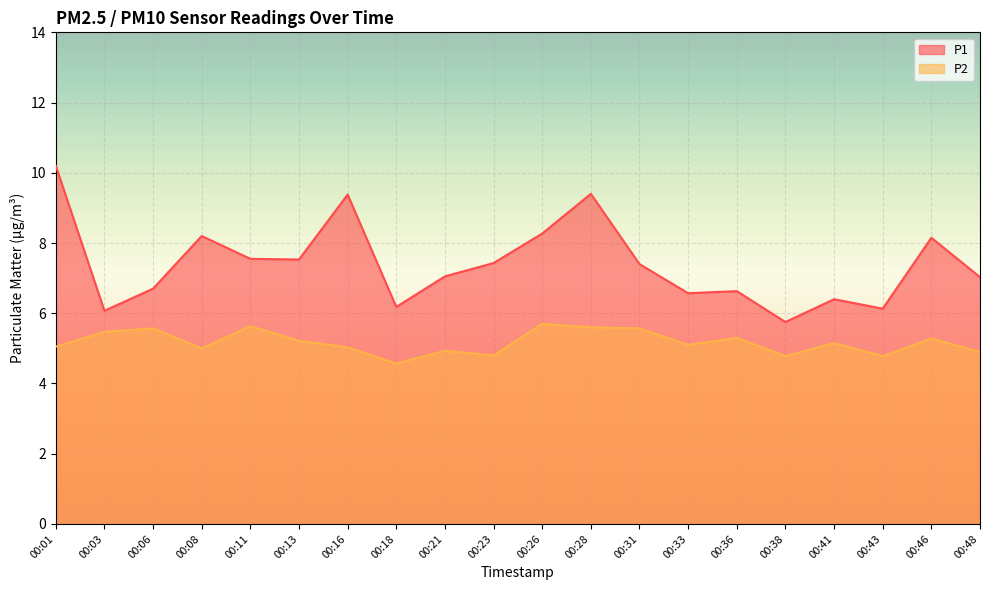

How many categories are shown in the chart?

20